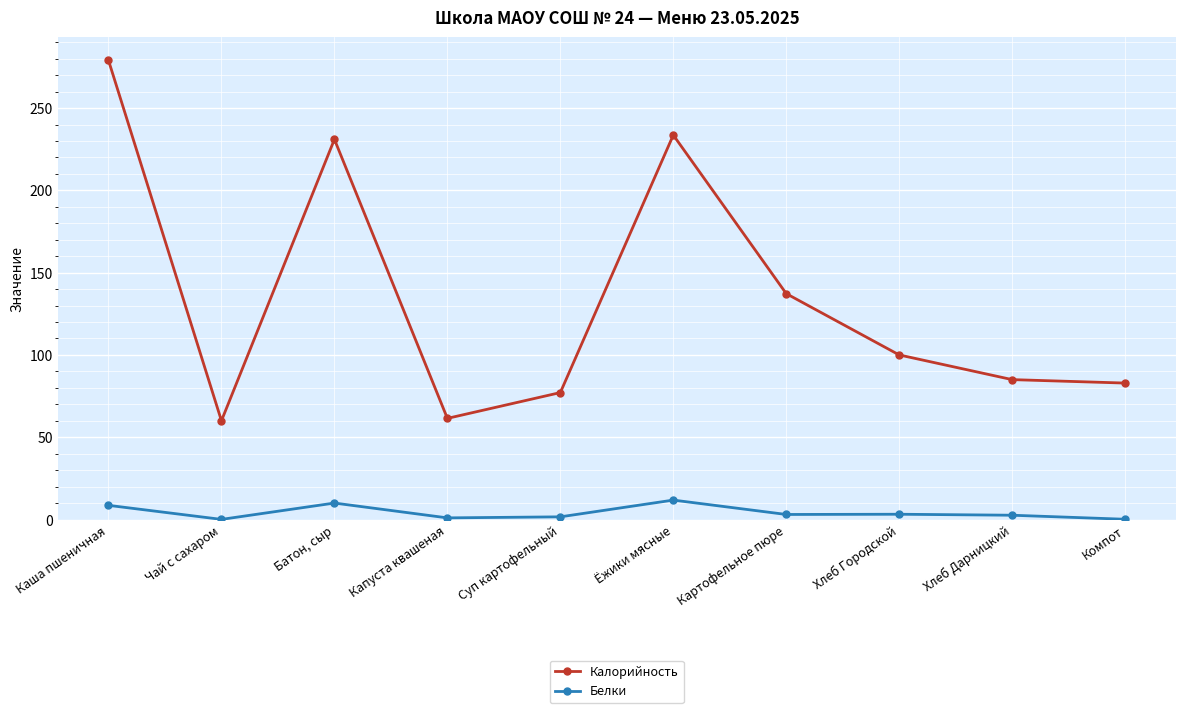

True or false: Белки has more than 2 points higher than both neighbors.

True